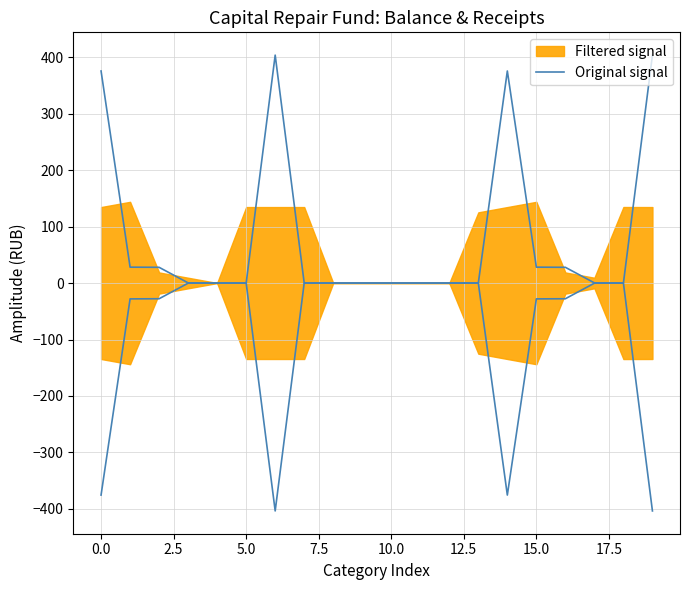

What is the sum of the values at 10.0 and 0.0?

375.4